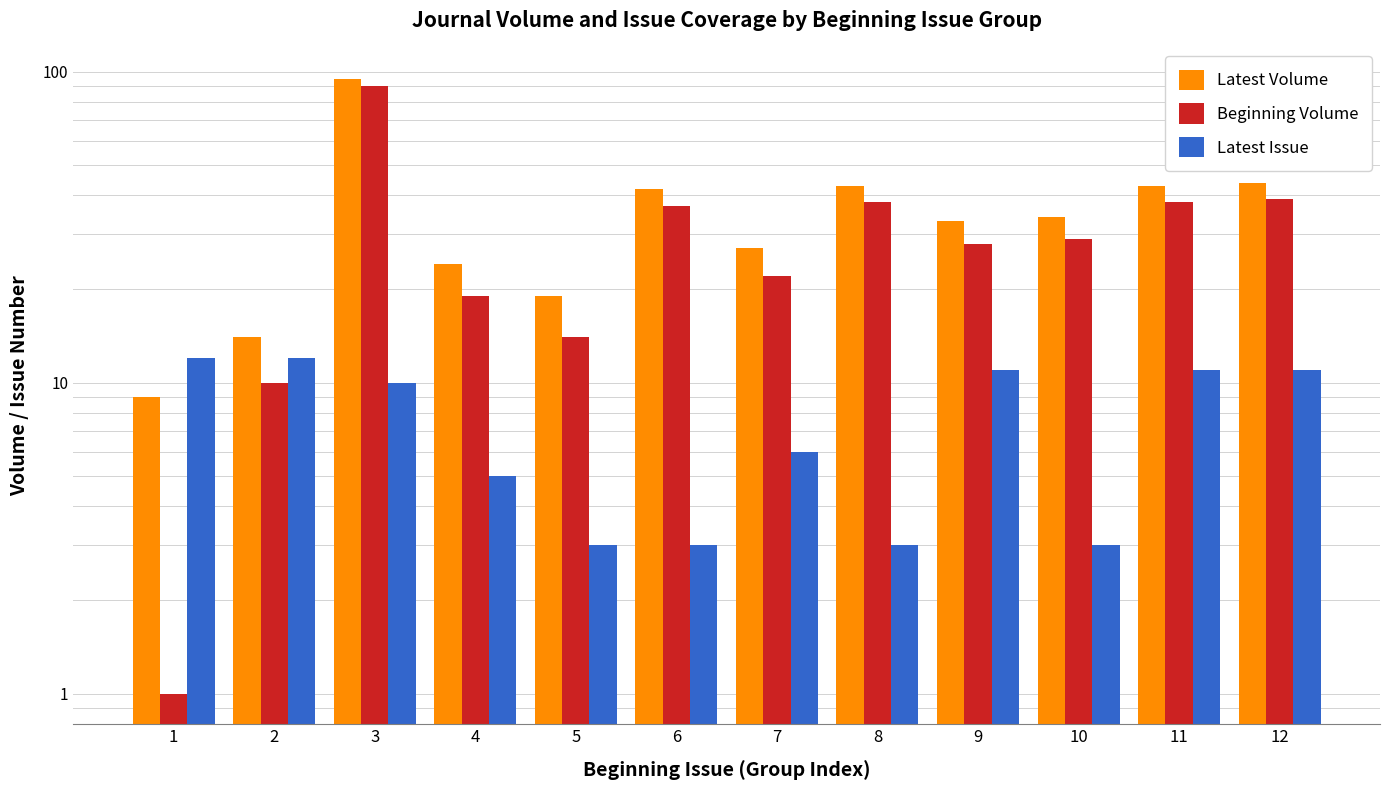

What is the difference between the highest and lowest values at 8?

40